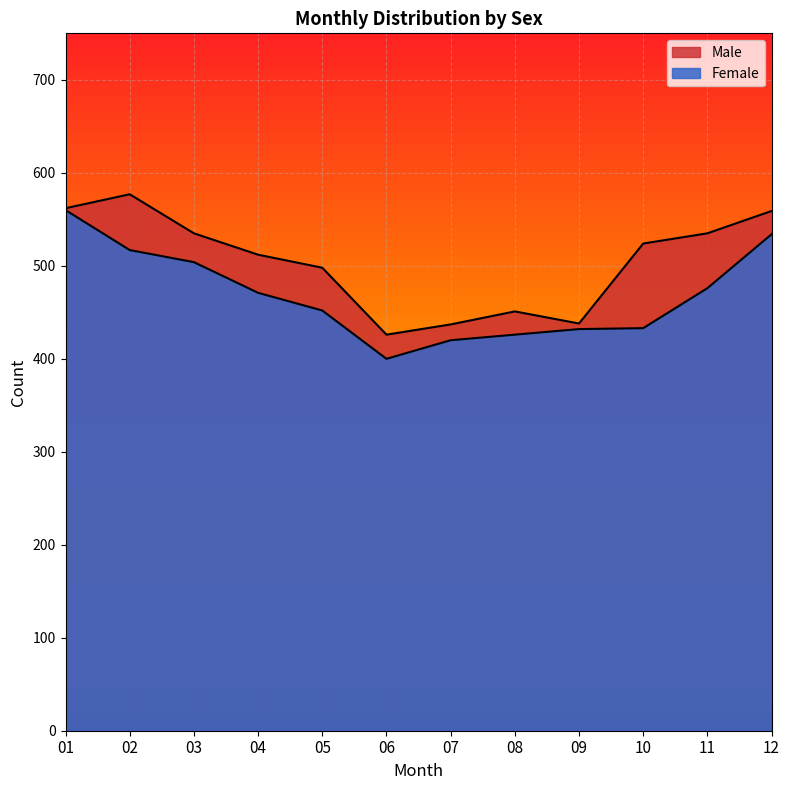

Which label corresponds to the largest value in the chart?

02